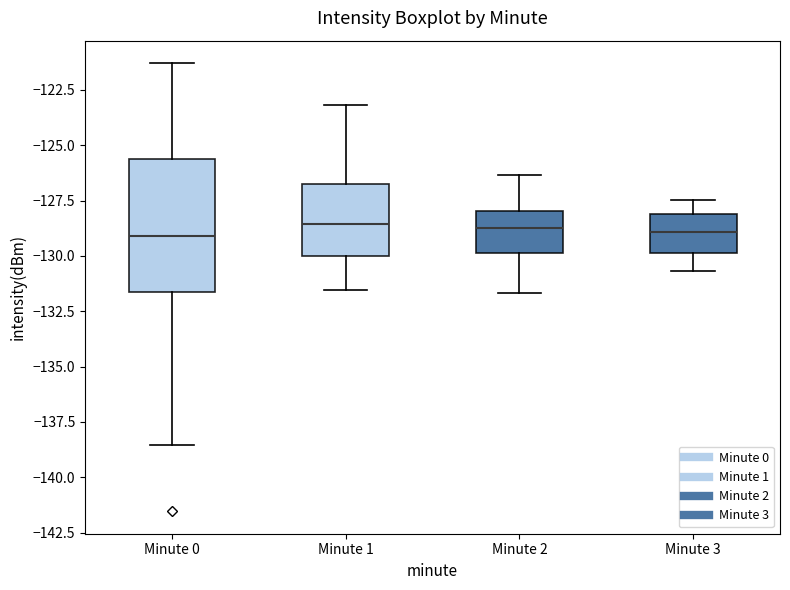

Where does the lower whisker of the box for Minute 3 end on the y-axis? The values are not printed on the chart, so give them approximately, as read against the axis.

-130.5